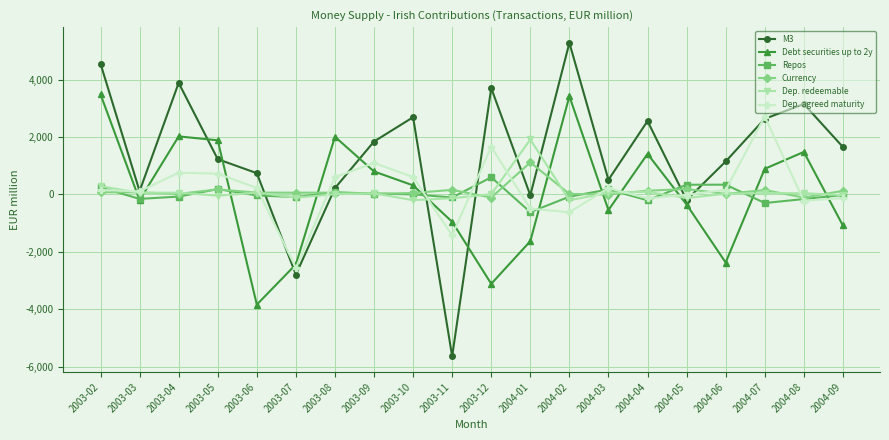

What is the lowest value of the Dep. agreed maturity series?

-2559